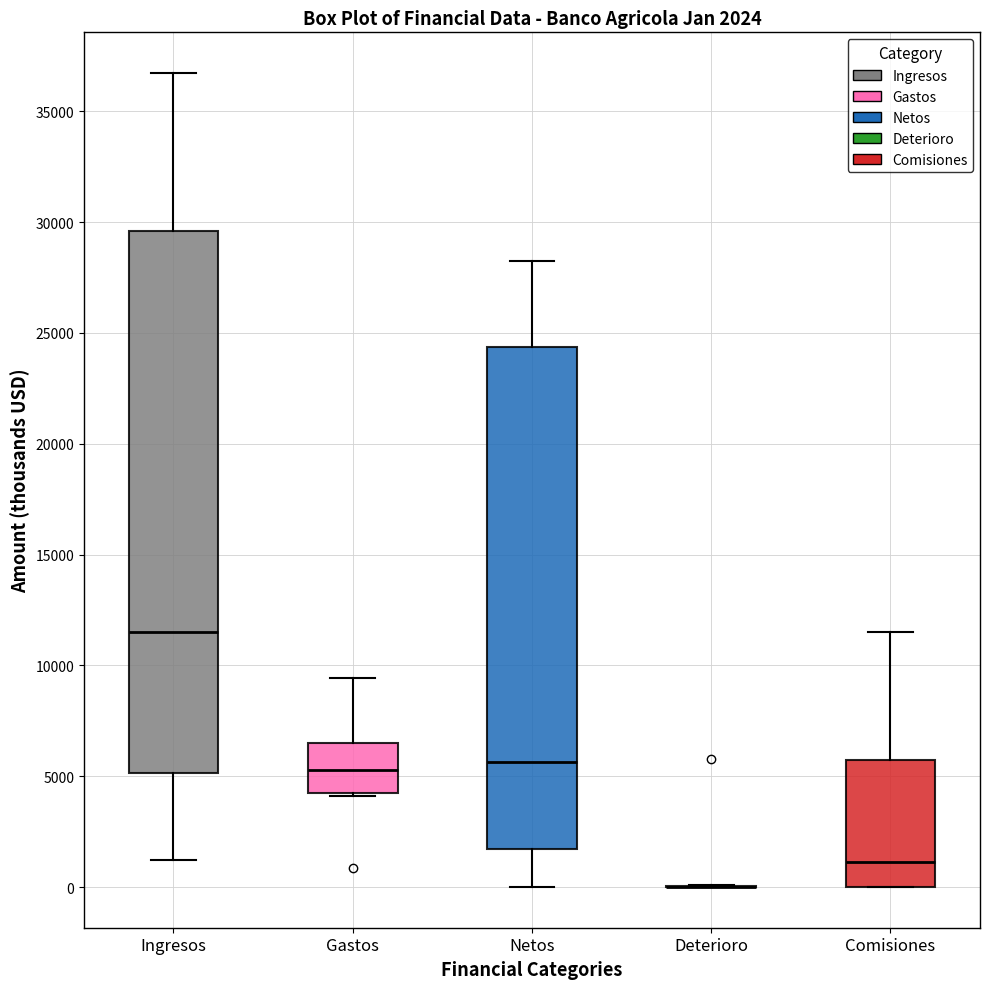

Comparing the boxes themselves (not the whiskers), which one is the tallest?

Ingresos